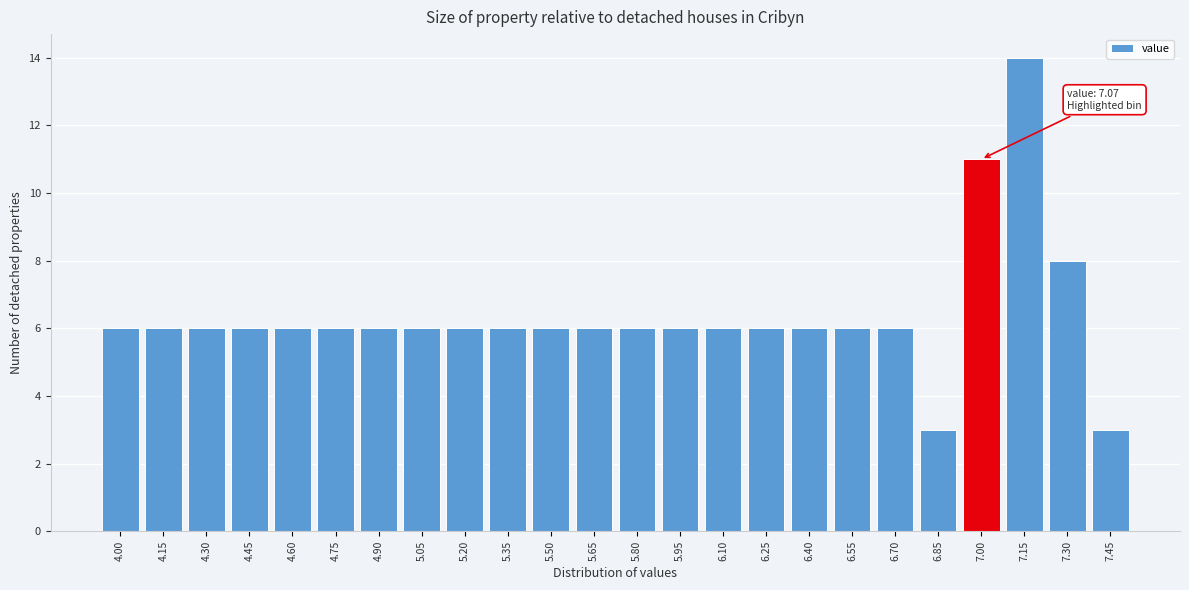

Reading left to right, list all the values displayed in this chart.

6	6	6	6	6	6	6	6	6	6	6	6	6	6	6	6	6	6	6	3	11	14	8	3